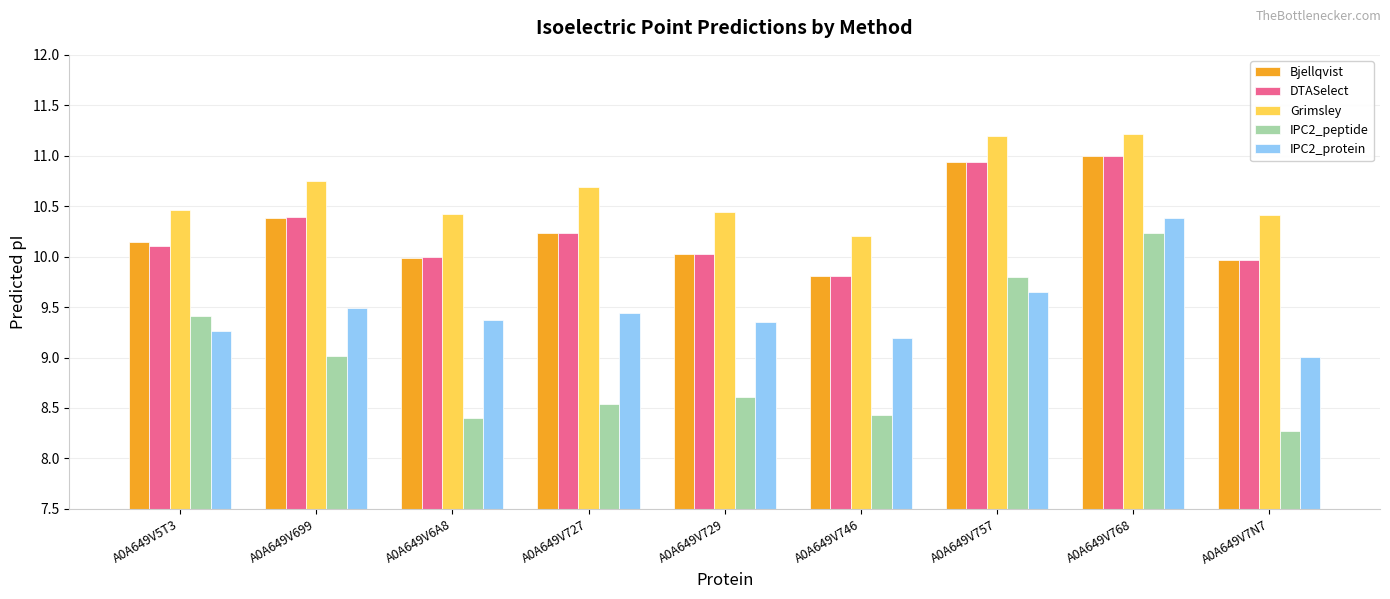

What is the sum of all IPC2_peptide values?

80.7